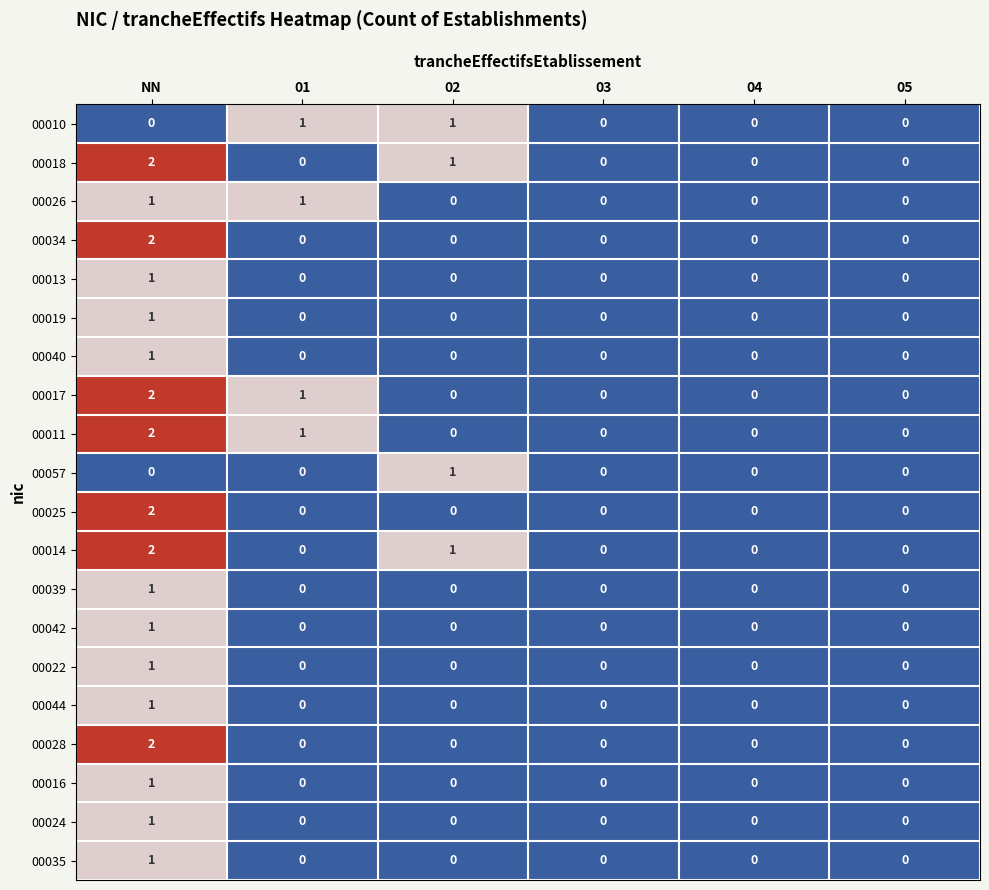

Which category has the highest value across all series?

NN